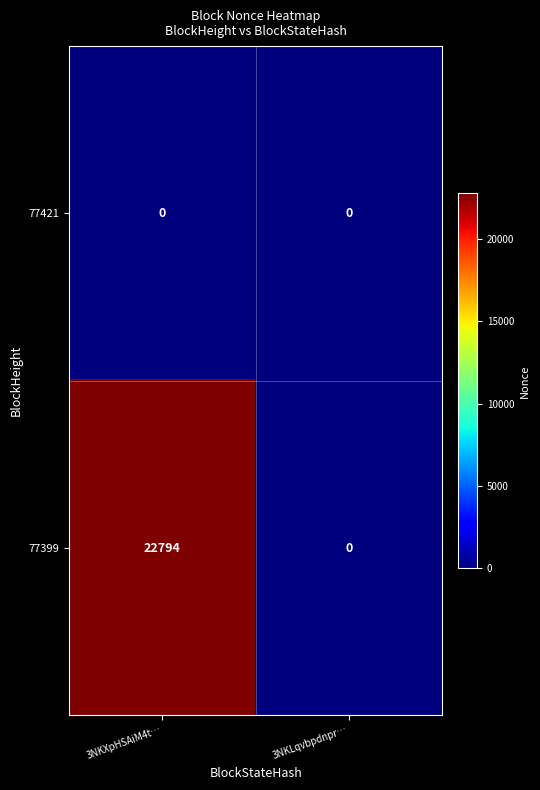

At which category is the sum across all series the highest?

3NKXpHSAiM4t…